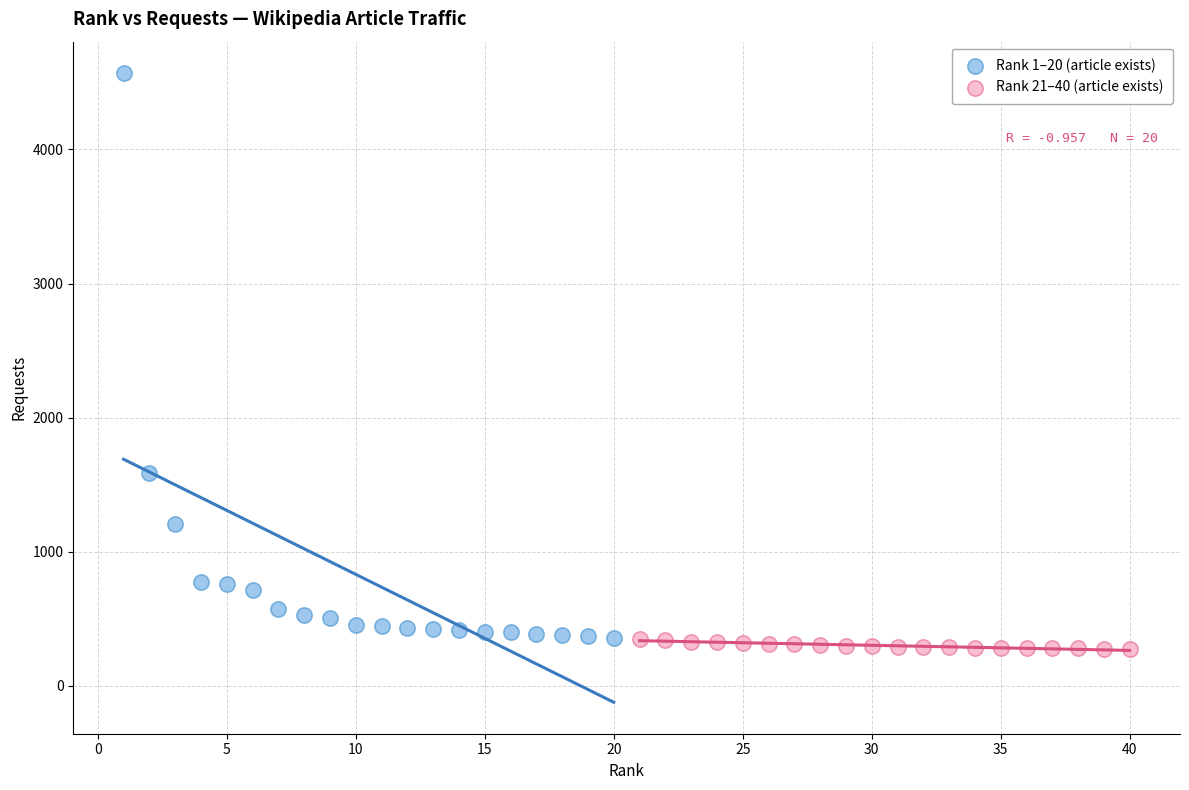

Which series has the largest Y range (max minus min)?

Rank 1–20 (article exists)